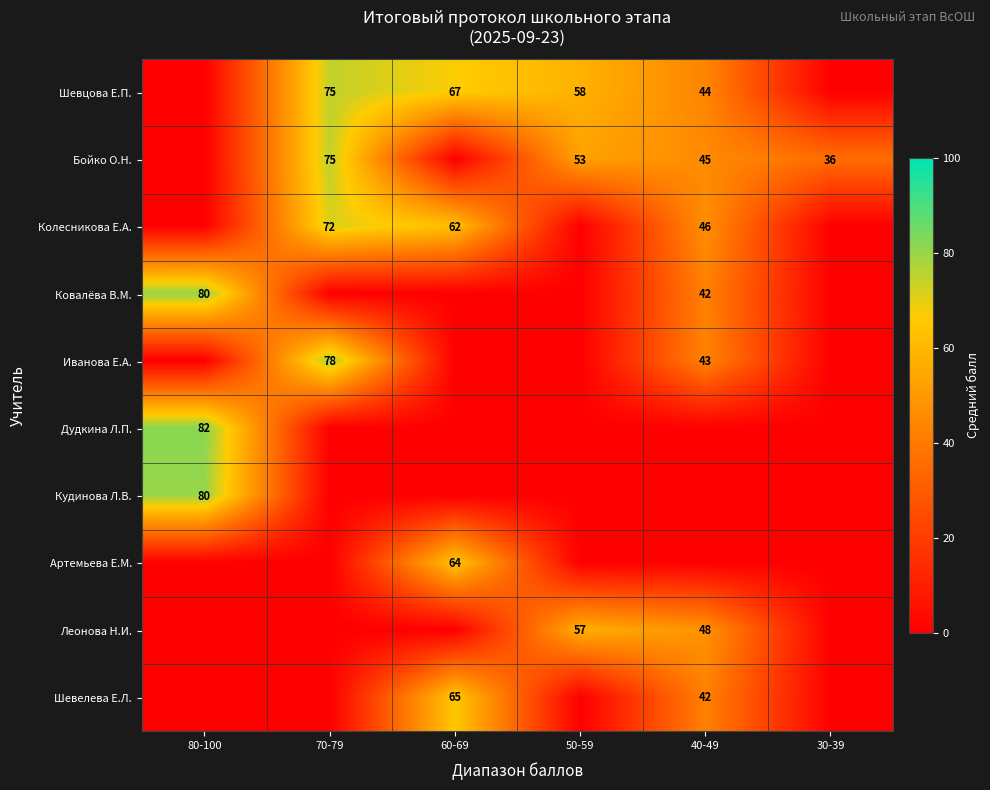

True or false: Колесникова Е.А. has a value of 11 at 40-49.

False